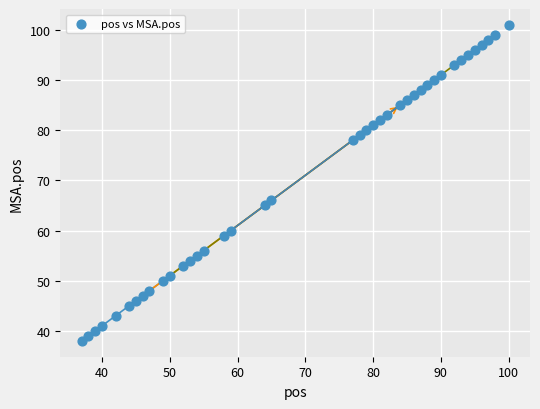

What is the range of Y values (max minus min)?

63